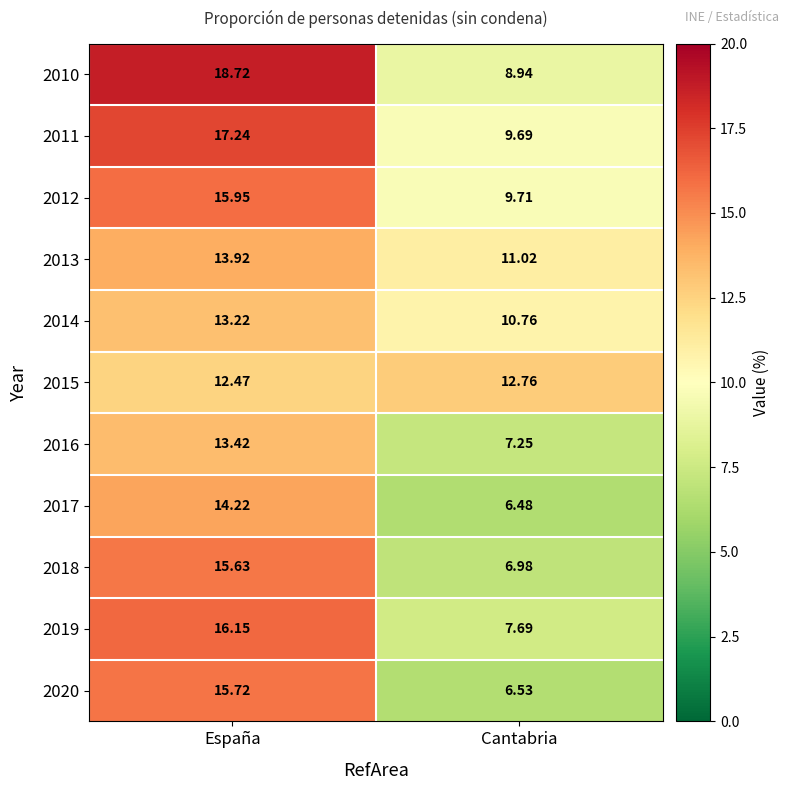

At which category is the sum across all series the highest?

España